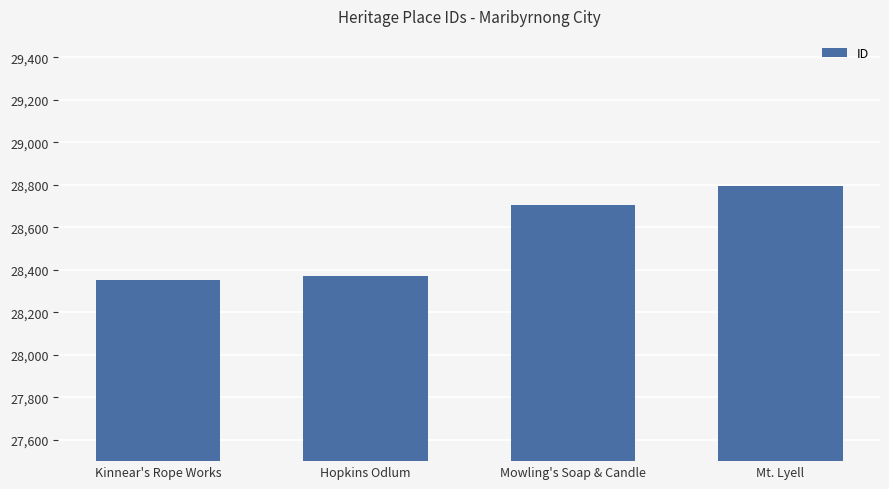

What position from the left is Kinnear's Rope Works?

1